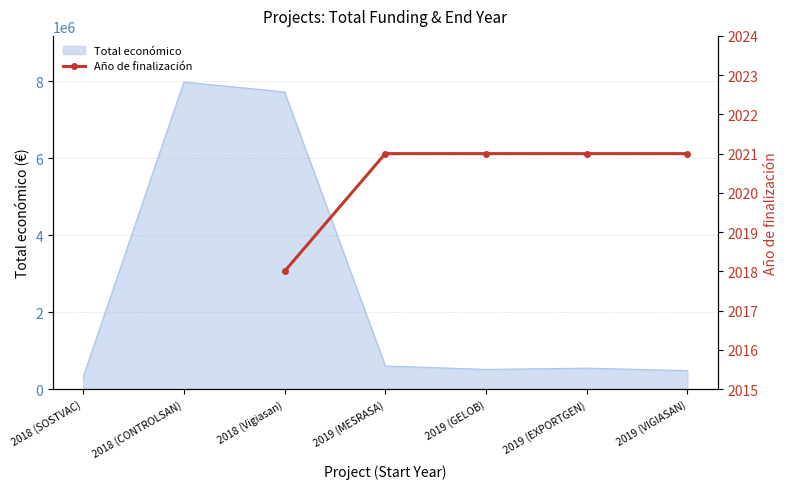

What is the label of the 5th point from the left?

2019 (GELOB)